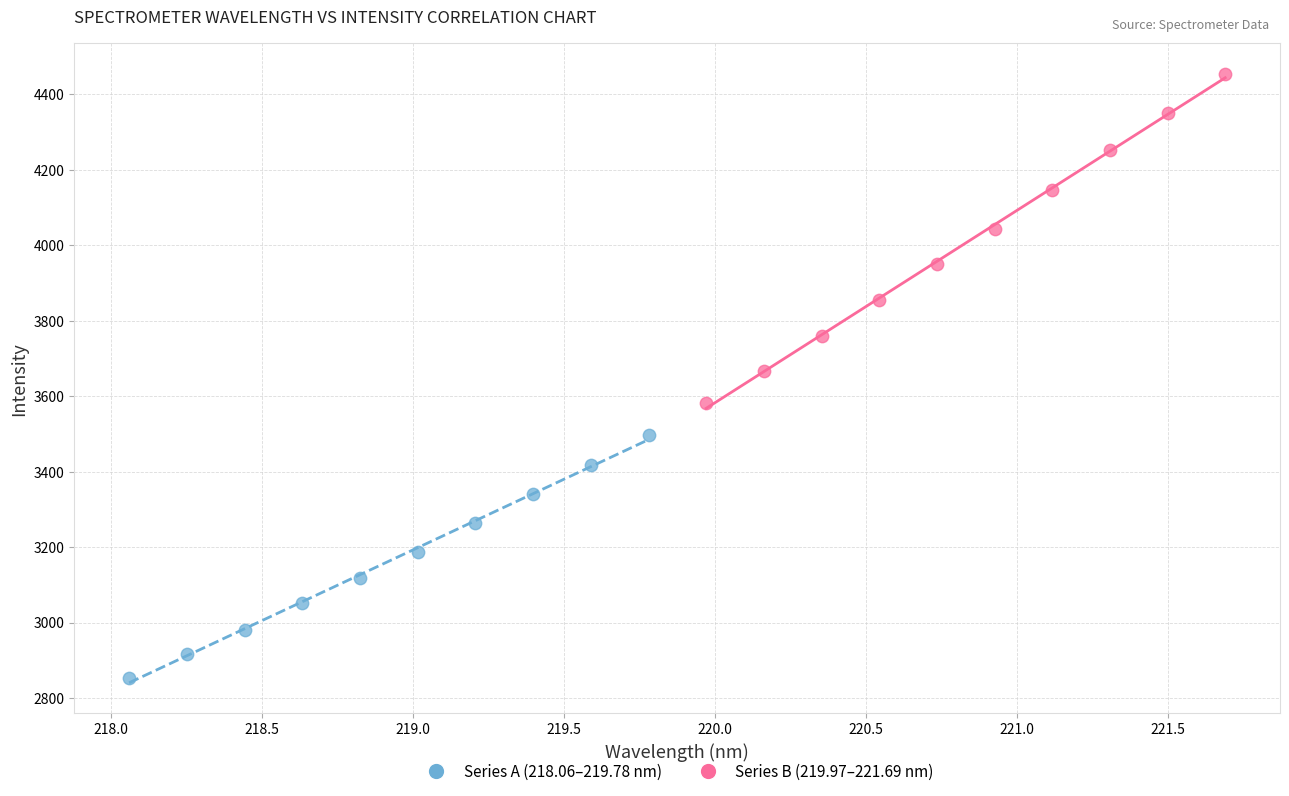

Which series reaches the maximum Y coordinate?

Series B (219.97–221.69 nm)